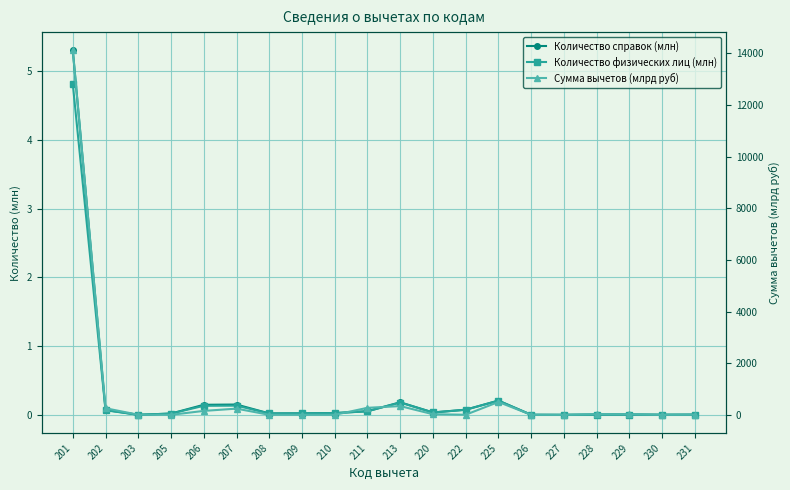

What are all the series names shown in the legend?

Количество справок (млн), Количество физических лиц (млн), Сумма вычетов (млрд руб)